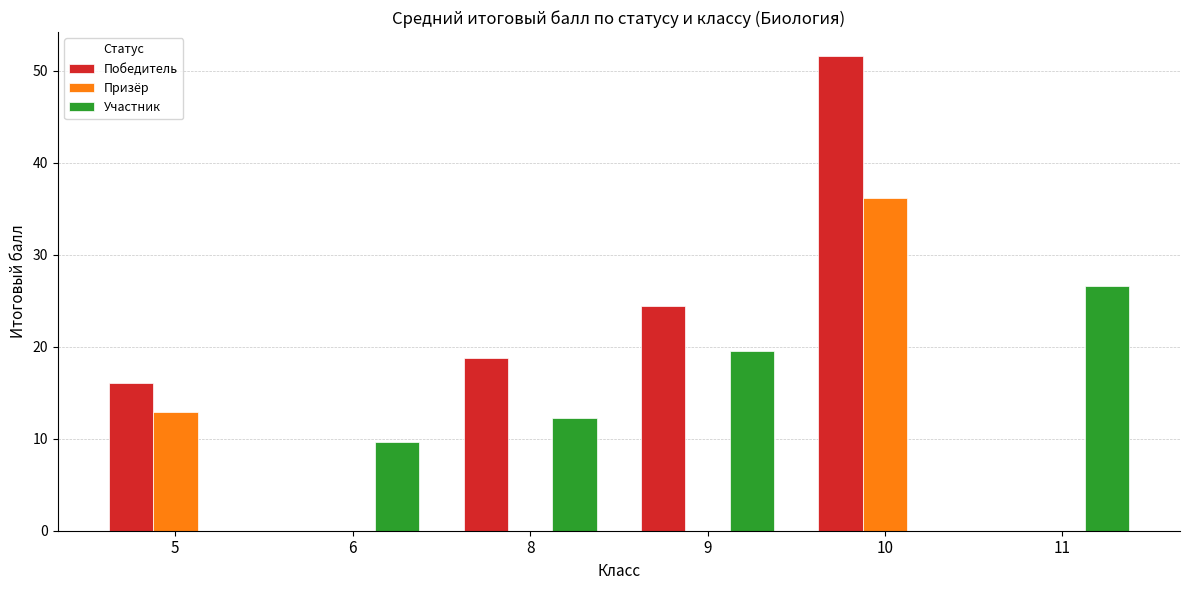

What is the average value of the Победитель series?

18.5